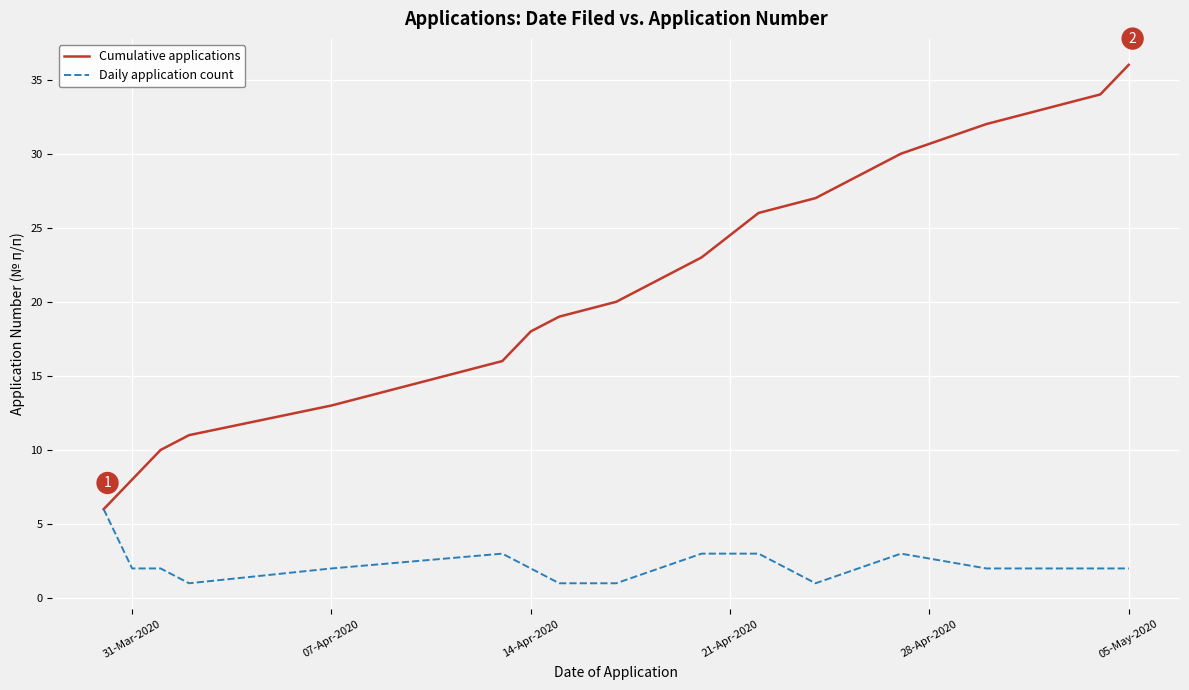

Reading left to right, list all the values displayed in this chart.

Cumulative applications: 6	8	10	11	13	16	18	19	20	23	26	27	30	32	34	36
Daily application count: 6	2	2	1	2	3	2	1	1	3	3	1	3	2	2	2